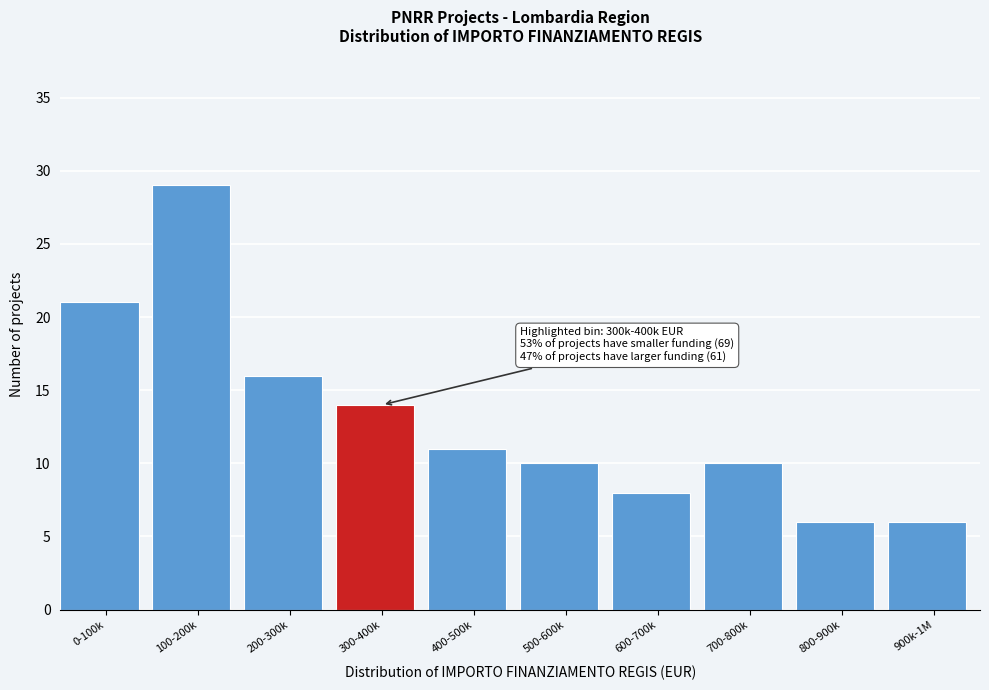

Reading left to right, extract all data points from this chart.

21	29	16	14	11	10	8	10	6	6